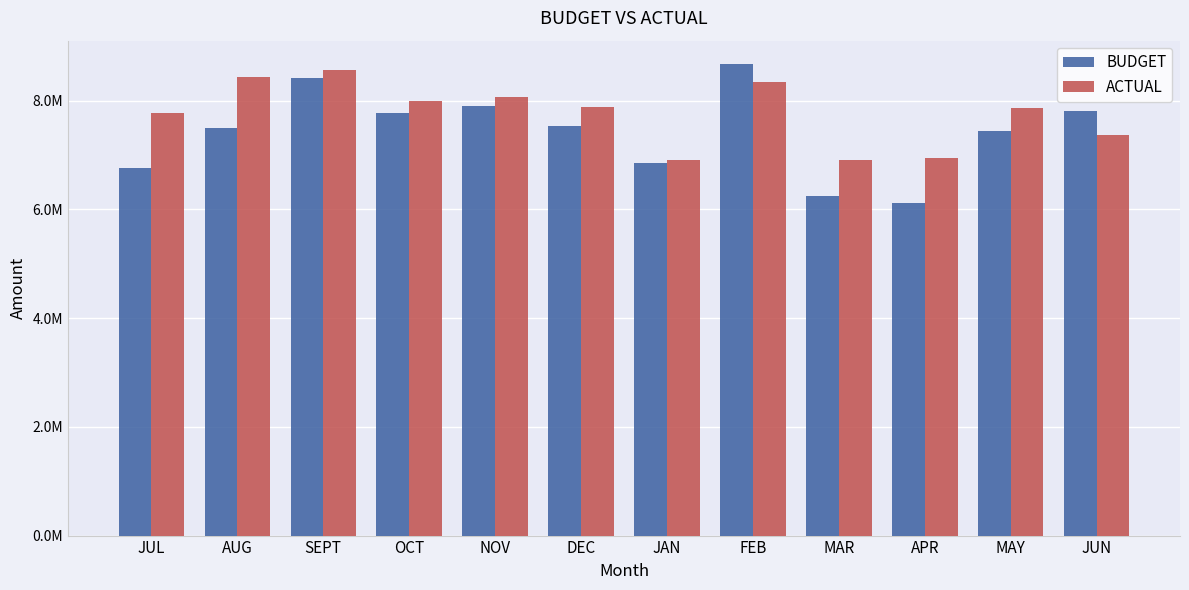

Rank the series by their maximum value, from highest to lowest.

BUDGET, ACTUAL